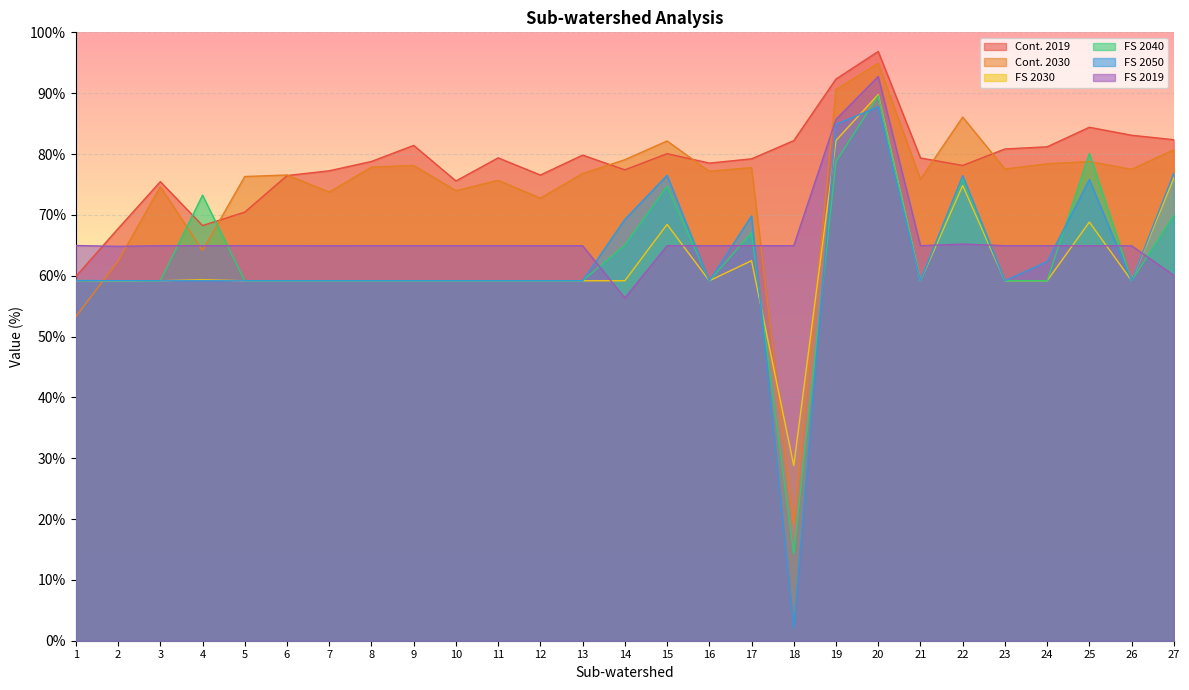

What is the minimum value shown in the chart?

2.1